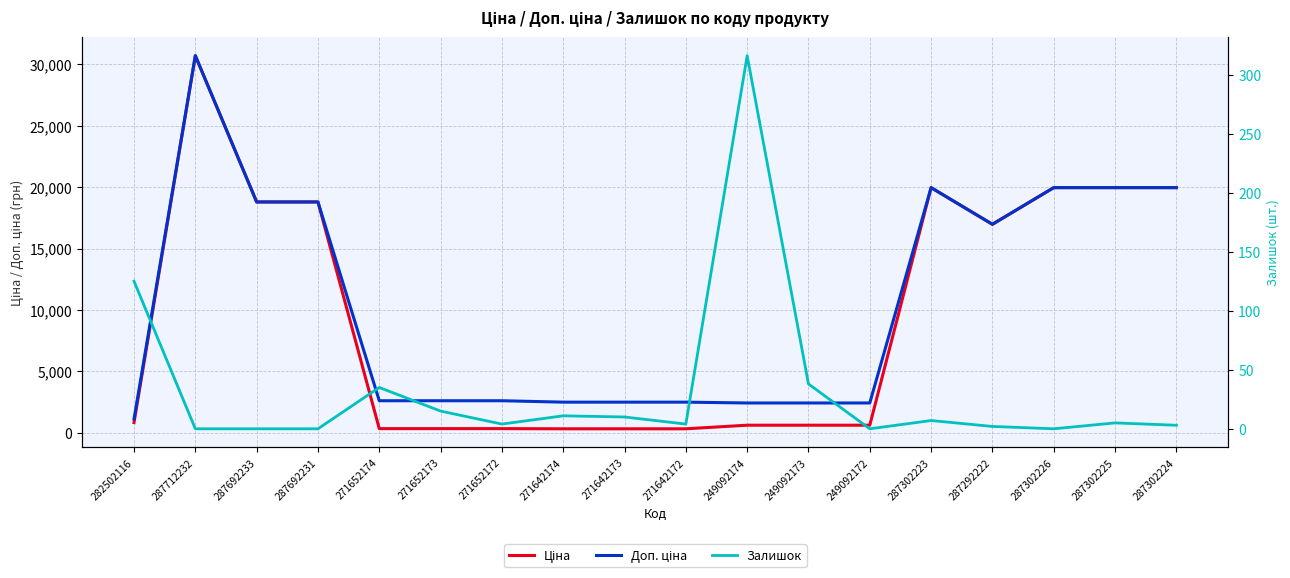

Count the number of categories in the chart.

18